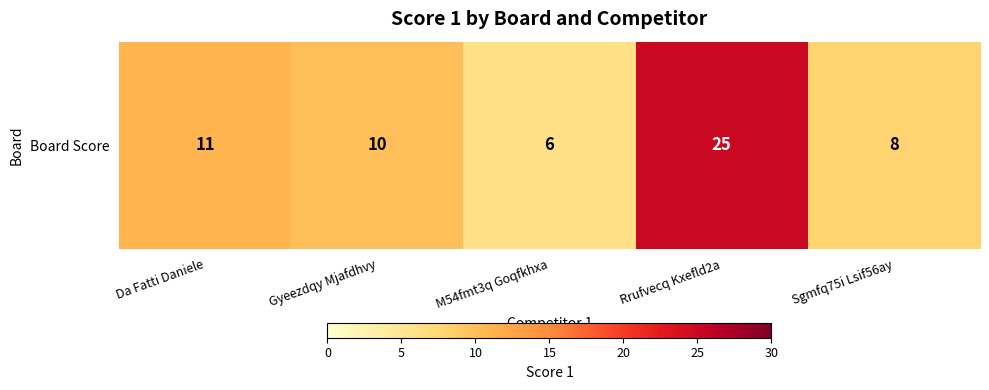

Is it true that the value at Da Fatti Daniele is 4?

False